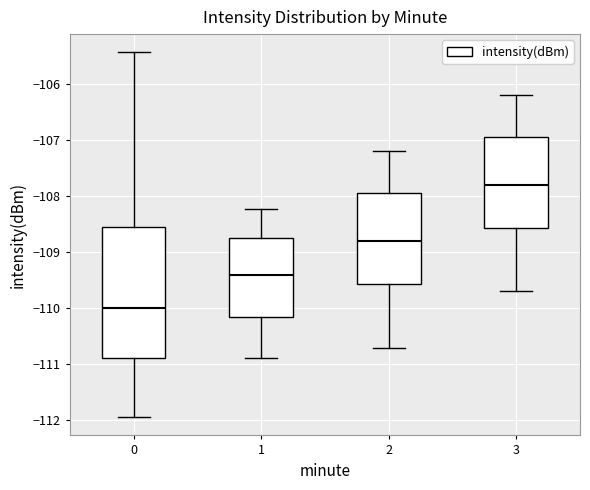

Which box is the tallest, from its lower edge to its upper edge?

0